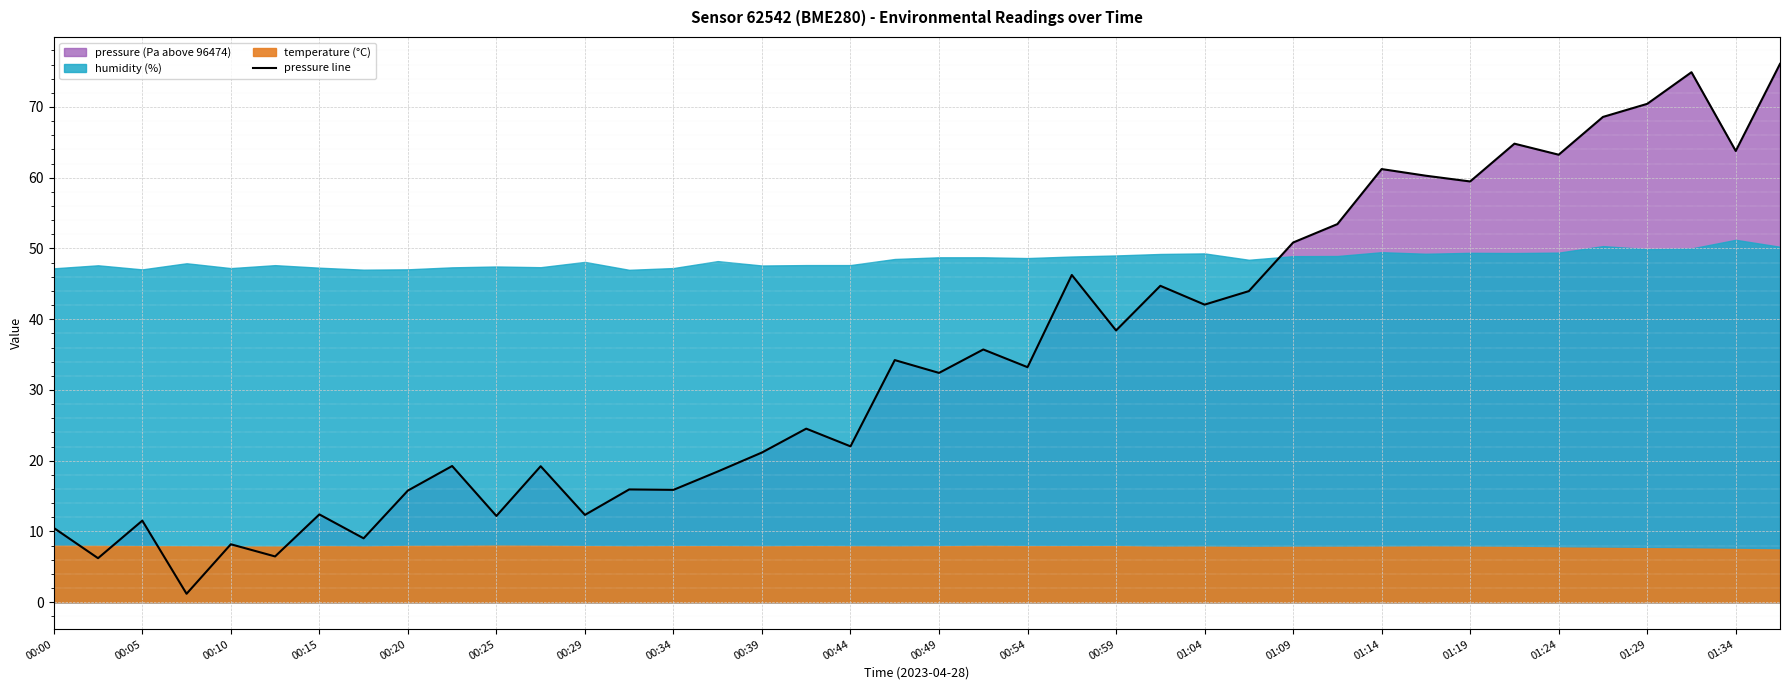

The pressure line series shows 5.0 at 00:20. True or false?

False